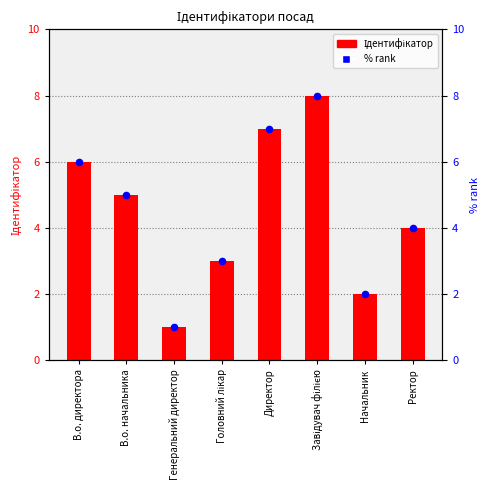

Which series has the largest Y range (max minus min)?

Ідентифікатор